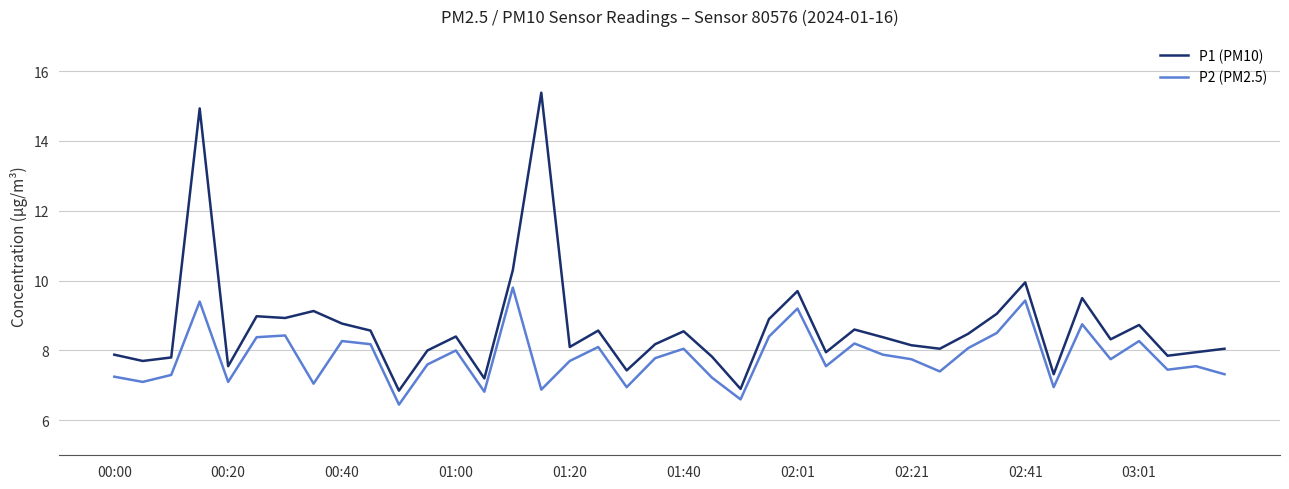

Which series has the largest range (max minus min)?

P1 (PM10)